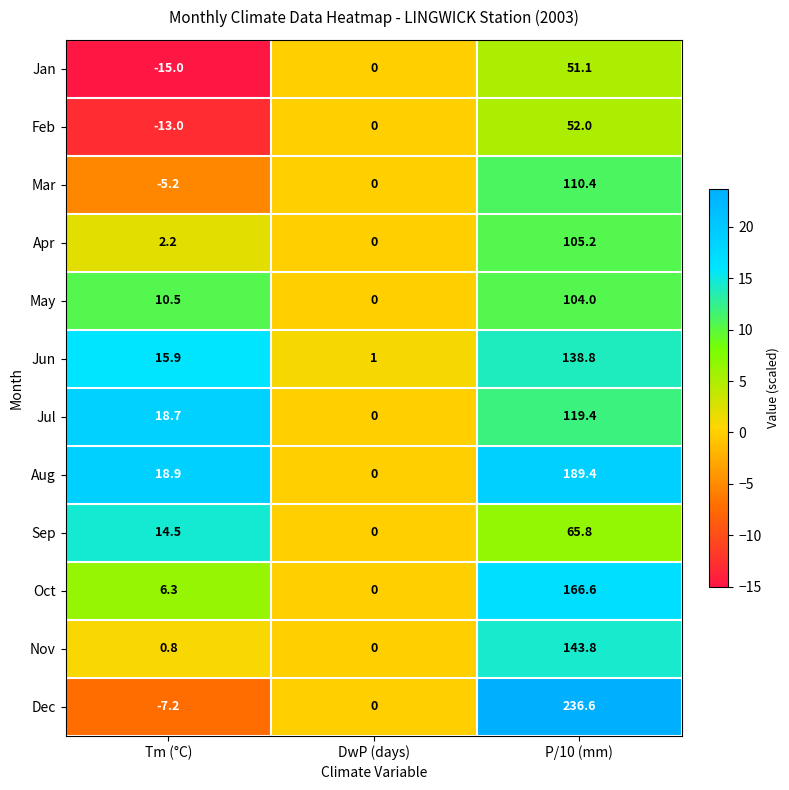

What is the spread (max minus min) of values at P/10 (mm)?

185.5